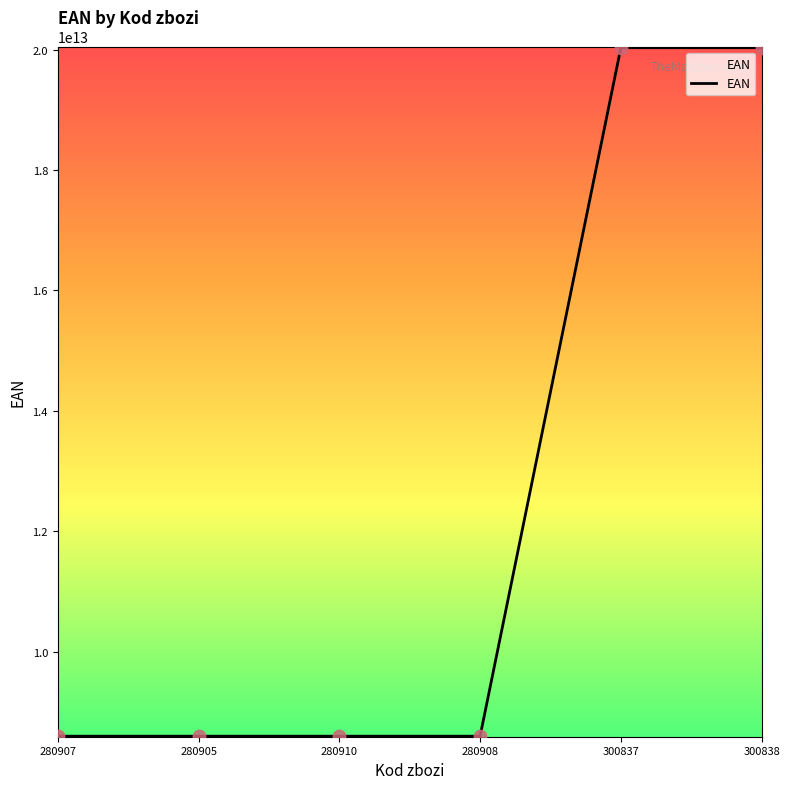

What is the ratio of the value at 300838 to the value at 280908?

2.3